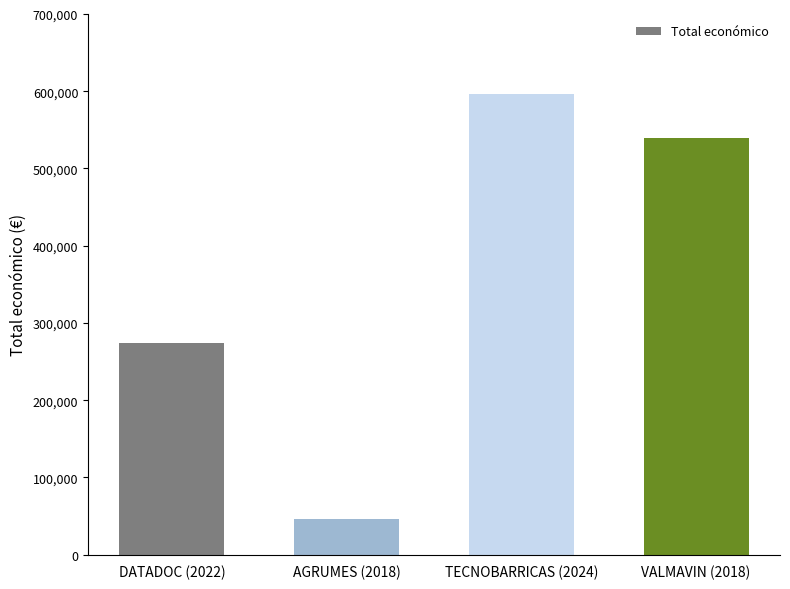

The chart shows a value of 20966 at AGRUMES (2018). True or false?

False